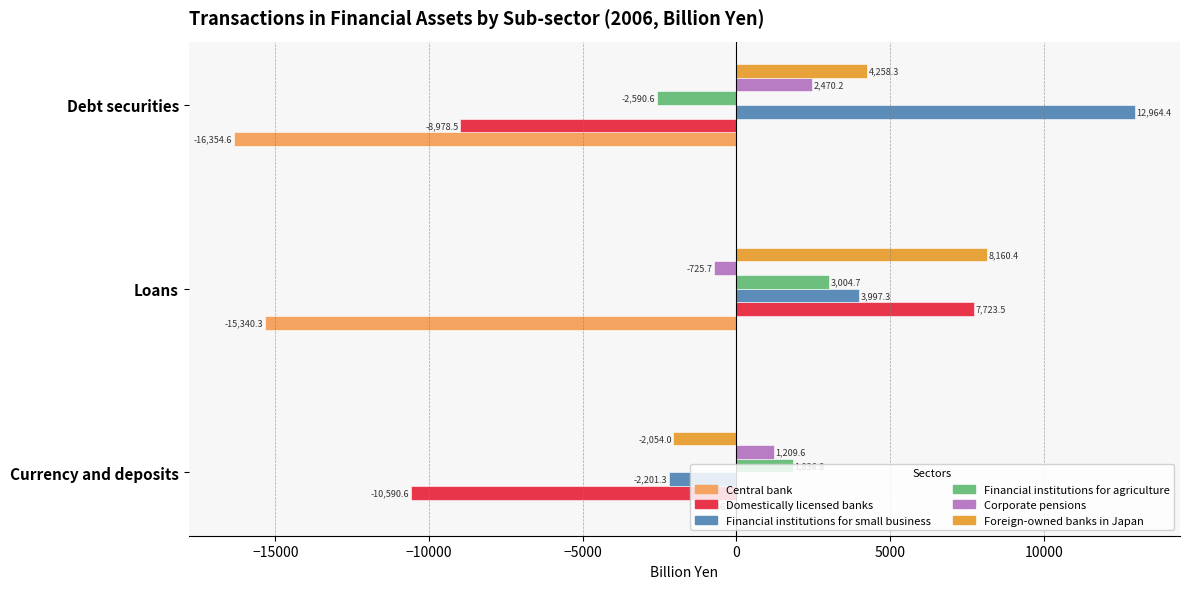

Reading right to left, extract all data points from this chart.

Central bank: -16354.6	-15340.3	-46.4
Domestically licensed banks: -8978.5	7723.5	-10590.6
Financial institutions for small business: 12964.4	3997.3	-2201.3
Financial institutions for agriculture: -2590.6	3004.7	1836.8
Corporate pensions: 2470.2	-725.7	1209.6
Foreign-owned banks in Japan: 4258.3	8160.4	-2054.0